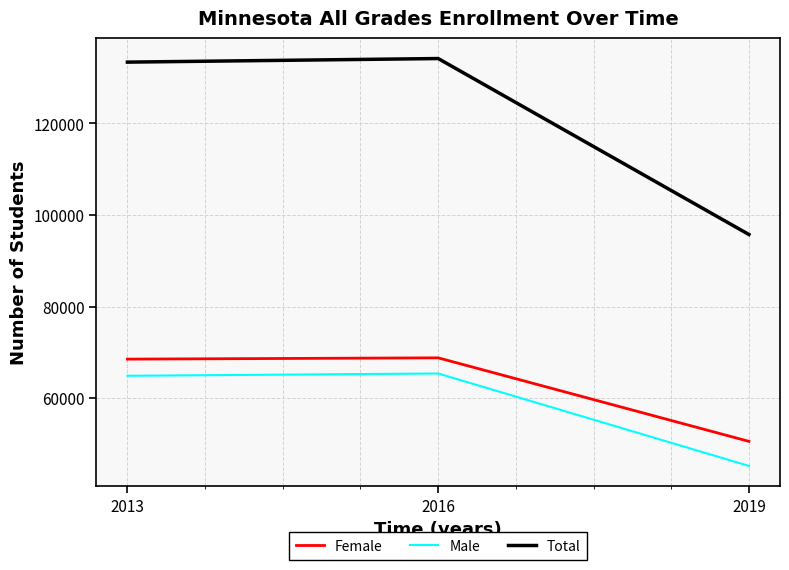

Where is Female nearest to the value 59670?

2013